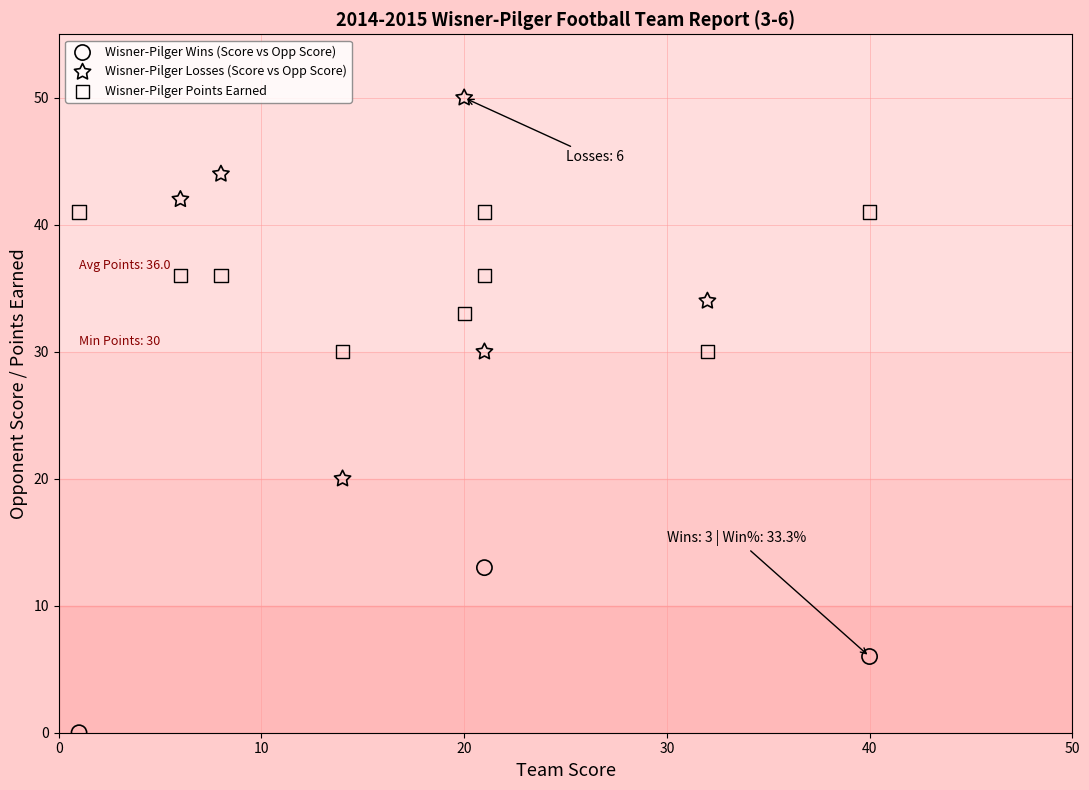

Which series has the widest spread of Y values?

Wisner-Pilger Losses (Score vs Opp Score)